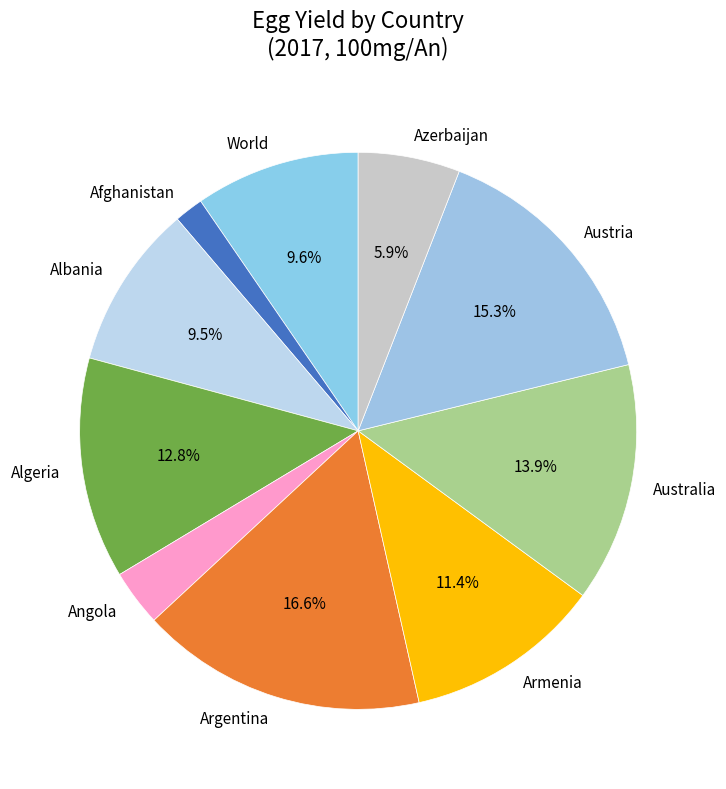

Does Australia account for over 50% of the chart?

No